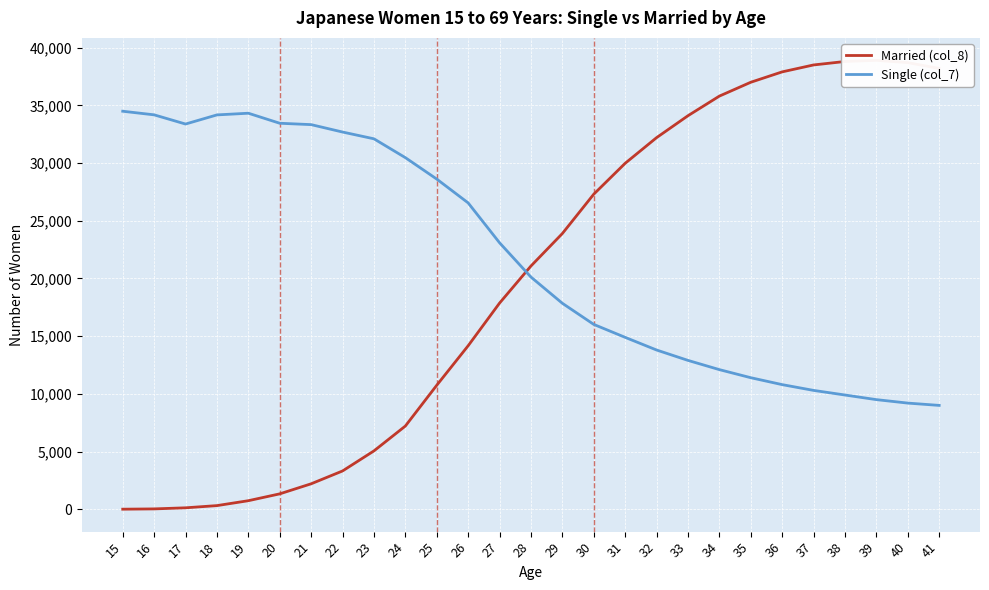

Reading left to right, transcribe all the data shown in this chart.

Married (col_8): 15=7	16=32	17=126	18=317	19=742	20=1336	21=2207	22=3319	23=5057	24=7210	25=10746	26=14168	27=17865	28=21078	29=23892	30=27301	31=29978	32=32200	33=34100	34=35800	35=37000	36=37900	37=38500	38=38800	39=38900	40=38700	41=38200
Single (col_7): 15=34489	16=34177	17=33380	18=34171	19=34317	20=33448	21=33329	22=32687	23=32100	24=30468	25=28611	26=26547	27=23092	28=20121	29=17849	30=16018	31=14896	32=13800	33=12900	34=12100	35=11400	36=10800	37=10300	38=9900	39=9500	40=9200	41=9000